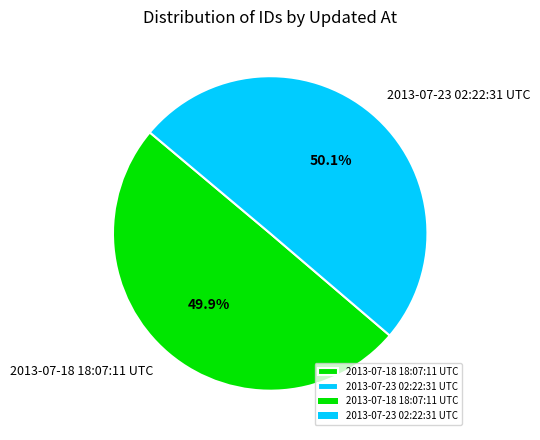

Does any single category account for the majority?

Yes